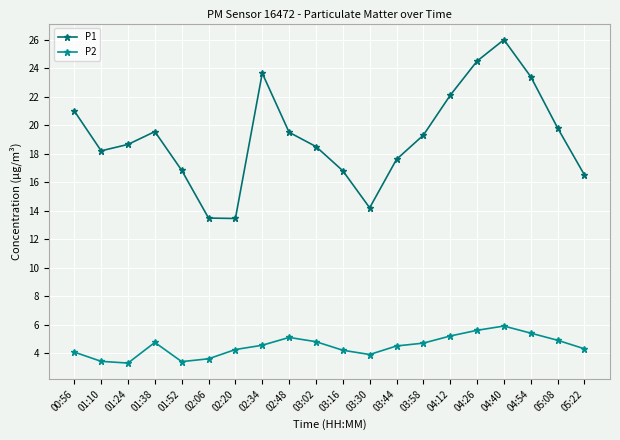

At which category does P2 reach its first local peak?

01:38